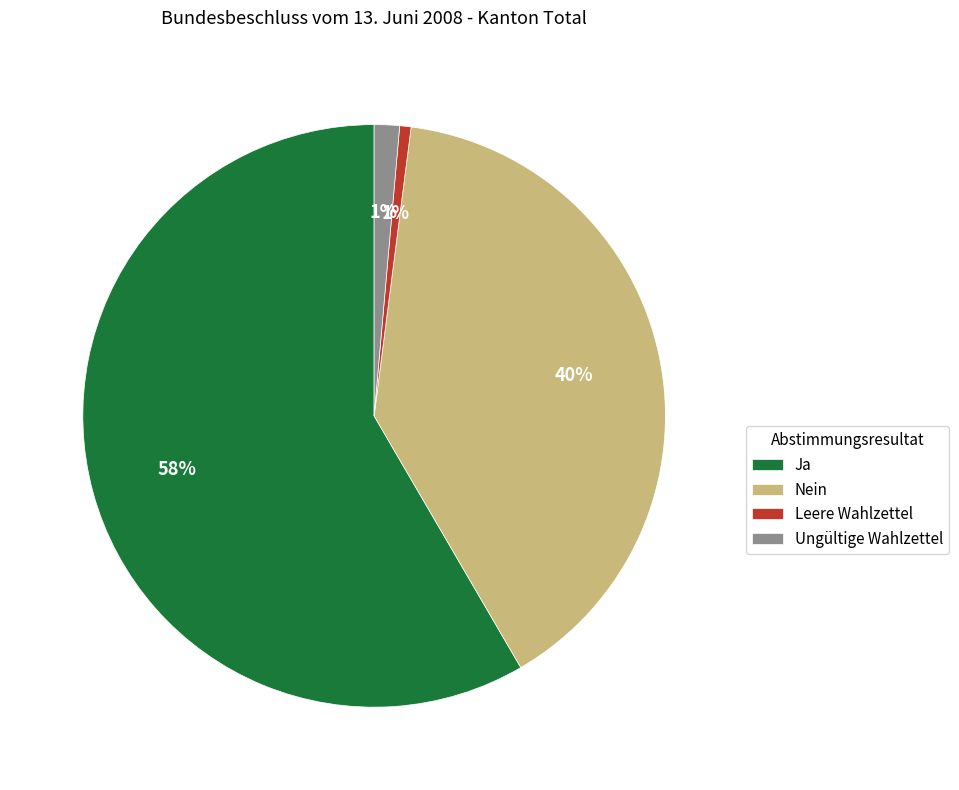

To the nearest percent, what percentage of the pie is Ungültige Wahlzettel?

1%